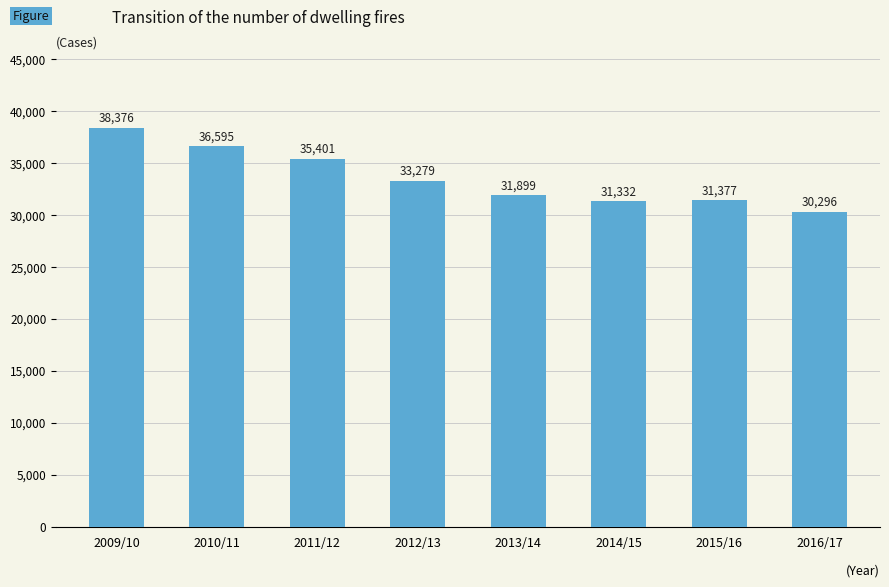

Reading right to left, extract all data points from this chart.

30296	31377	31332	31899	33279	35401	36595	38376